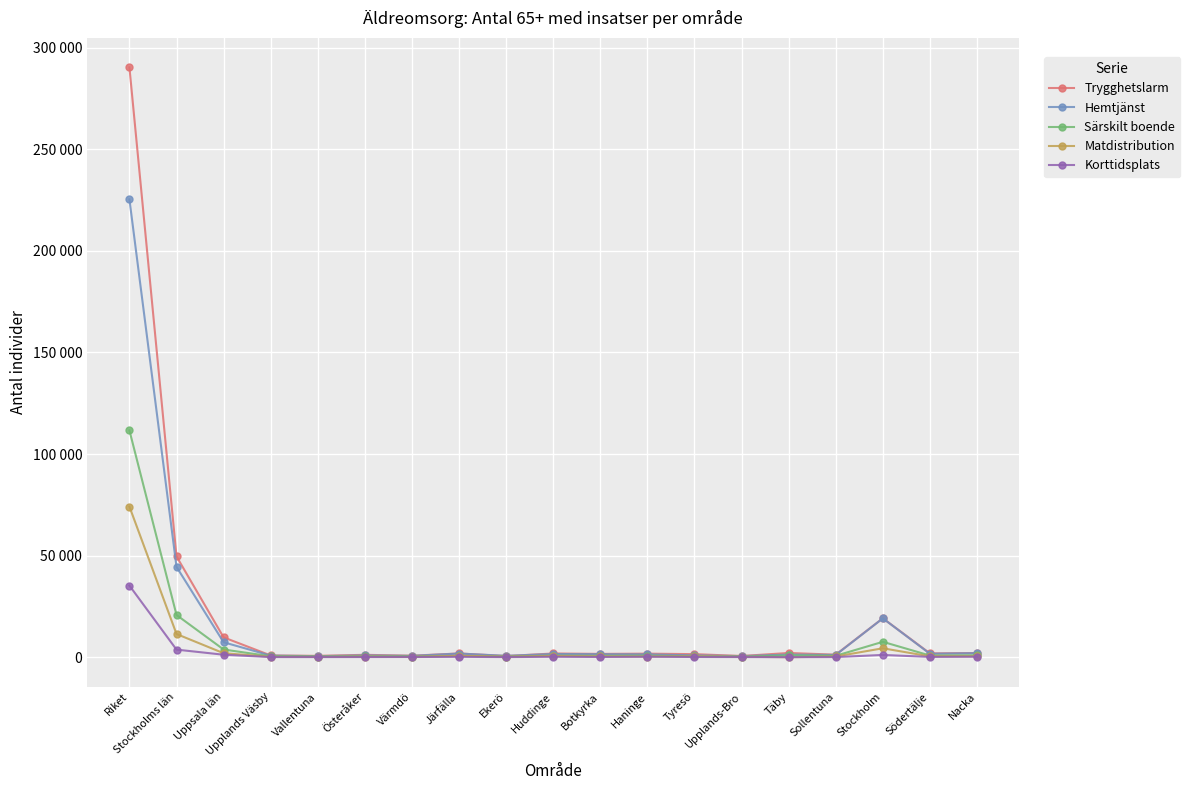

What is the value of the Särskilt boende point at the 15th from the left?

928